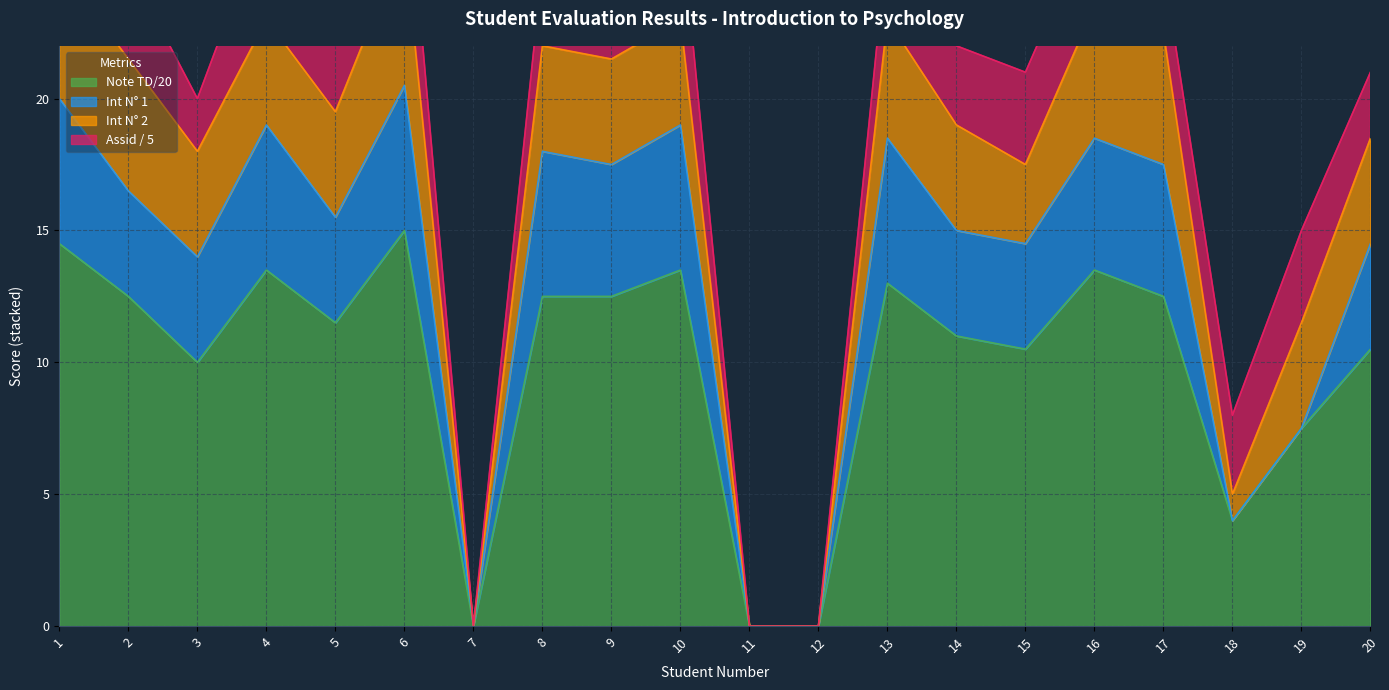

Reading left to right, transcribe all the data shown in this chart.

Note TD/20: 14.5	12.5	10.0	13.5	11.5	15.0	0.0	12.5	12.5	13.5	0.0	0.0	13.0	11.0	10.5	13.5	12.5	4.0	7.5	10.5
Int N° 1: 5.5	4.0	4.0	5.5	4.0	5.5	0.0	5.5	5.0	5.5	0.0	0.0	5.5	4.0	4.0	5.0	5.0	0.0	0.0	4.0
Int N° 2: 5.0	5.0	4.0	4.0	4.0	5.5	0.0	4.0	4.0	4.0	0.0	0.0	4.5	4.0	3.0	5.0	5.0	1.0	4.0	4.0
Assid / 5: 4.0	3.5	2.0	4.0	3.5	4.0	0.0	3.0	3.5	4.0	0.0	0.0	3.0	3.0	3.5	3.5	2.5	3.0	3.5	2.5